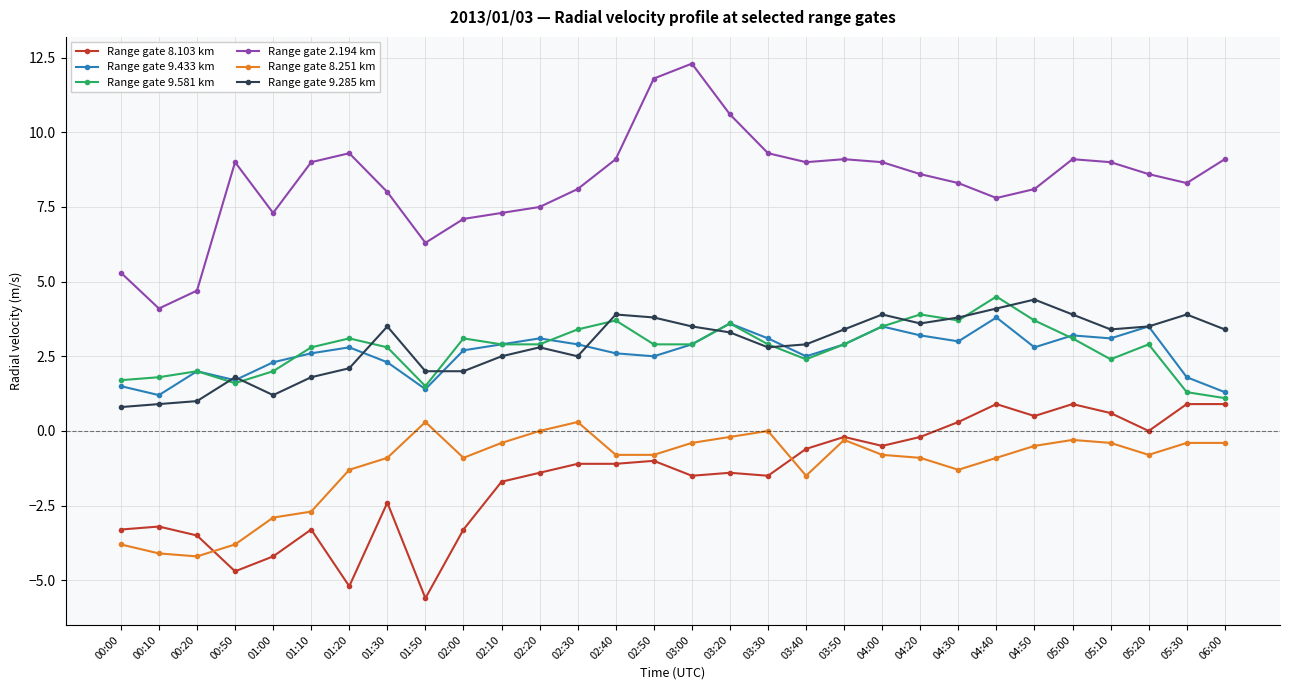

True or false: Range gate 9.433 km has more than 2 interior local peaks.

True